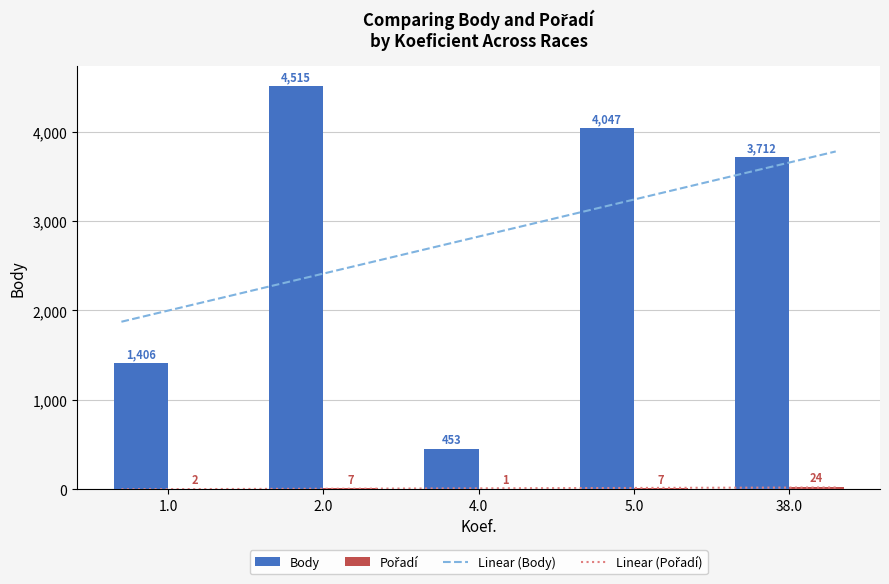

How many categories are shown in the chart?

5